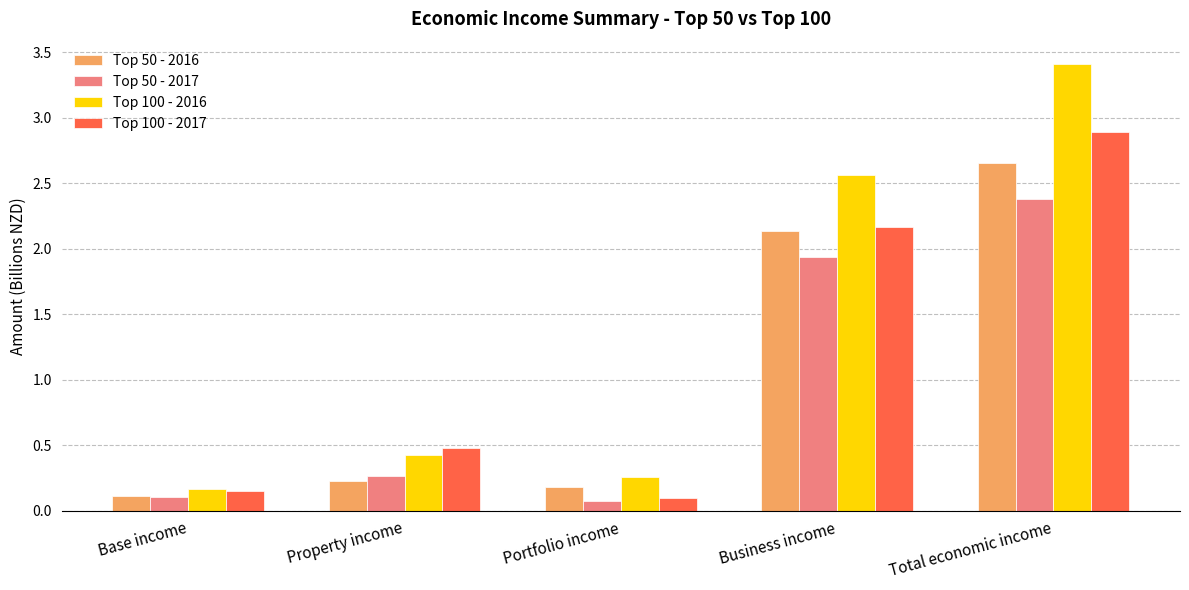

The value of Top 50 - 2017 at Base income is 0.1. True or false?

True